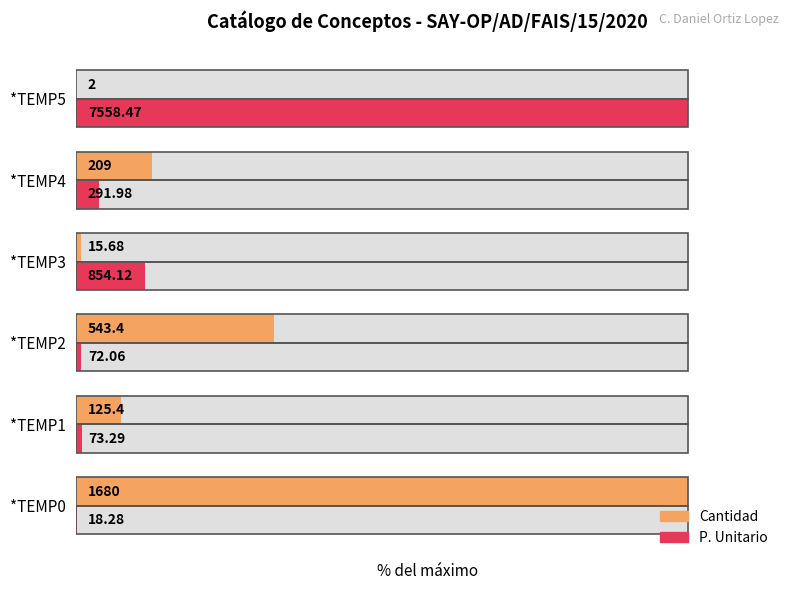

Is it true that P. Unitario equals 4.7 at *TEMP3?

False